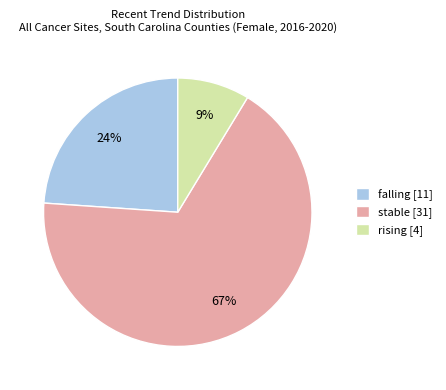

Combined, do rising and stable account for over 50%?

Yes